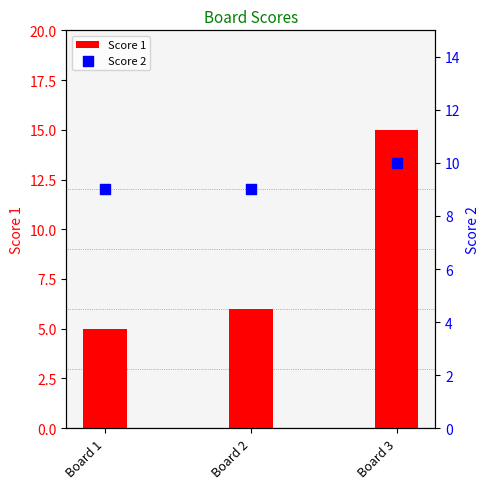

At which category is the sum across all series the highest?

Board 3